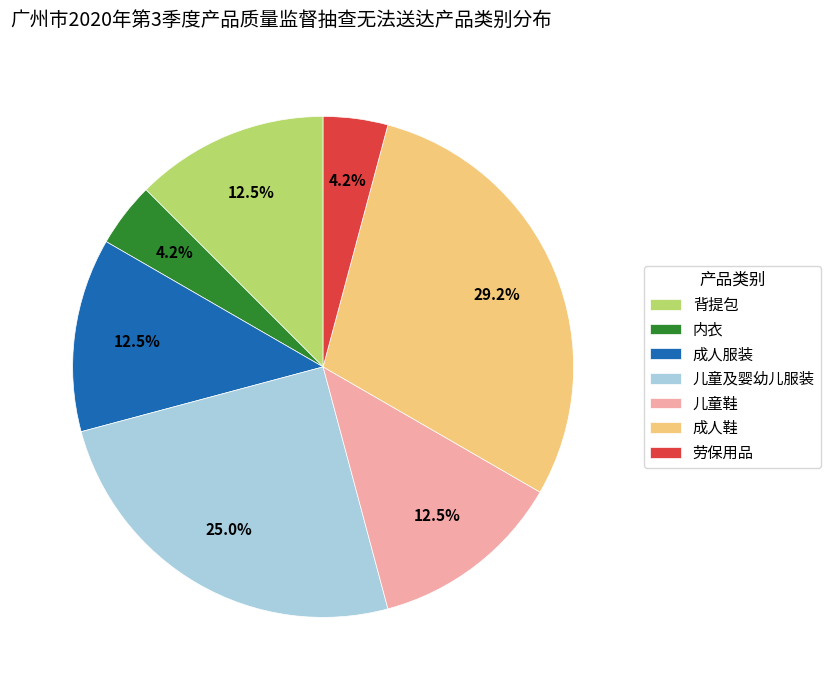

Combined, do 儿童鞋 and 儿童及婴幼儿服装 account for over 50%?

No